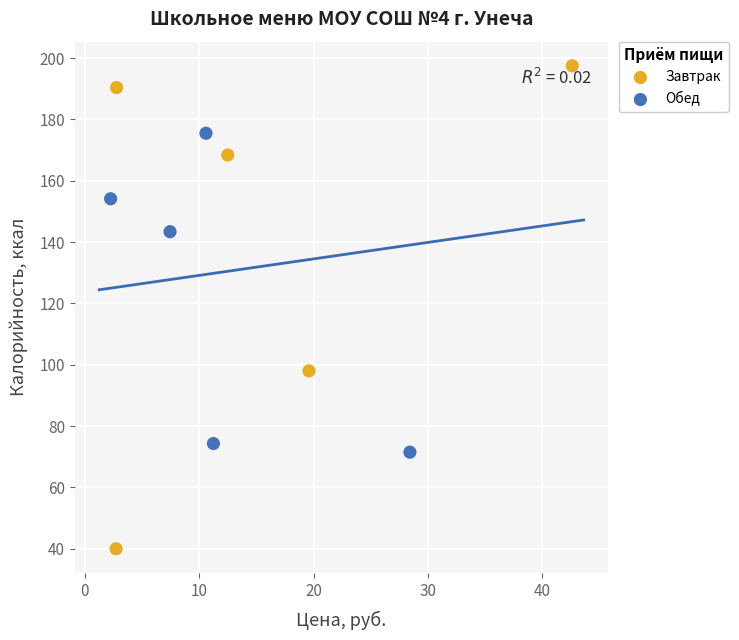

Which series reaches the minimum Y coordinate?

Завтрак